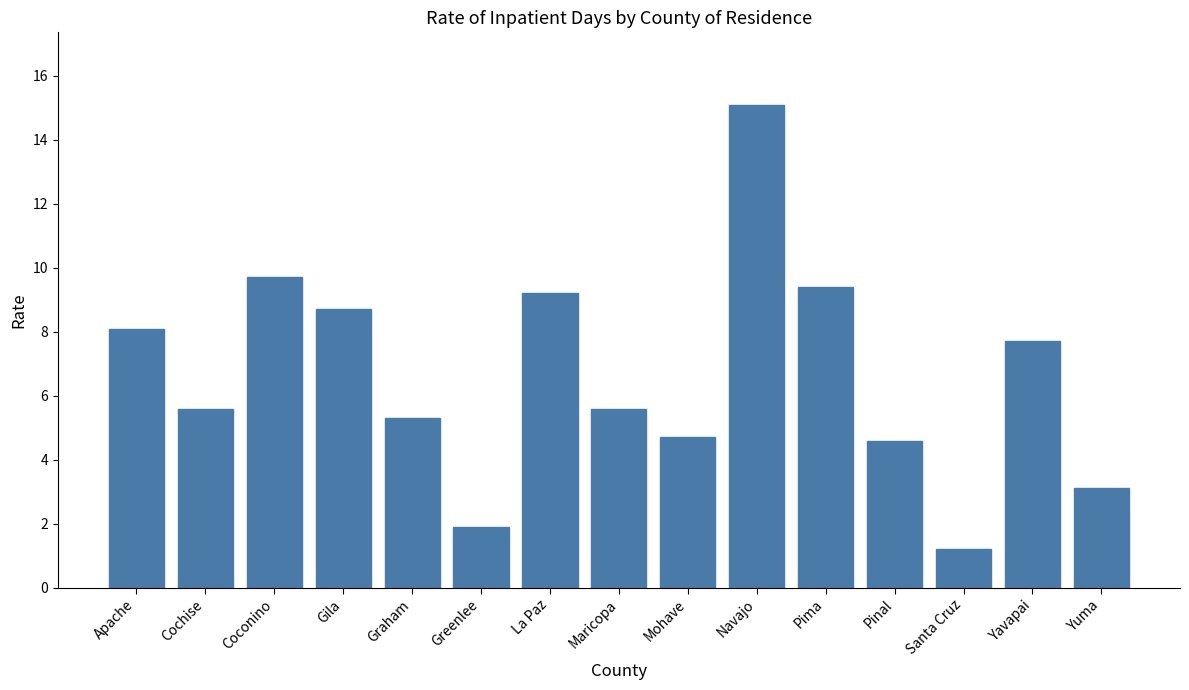

Reading left to right, list all the values displayed in this chart.

Apache=8.1	Cochise=5.6	Coconino=9.7	Gila=8.7	Graham=5.3	Greenlee=1.9	La Paz=9.2	Maricopa=5.6	Mohave=4.7	Navajo=15.1	Pima=9.4	Pinal=4.6	Santa Cruz=1.2	Yavapai=7.7	Yuma=3.1